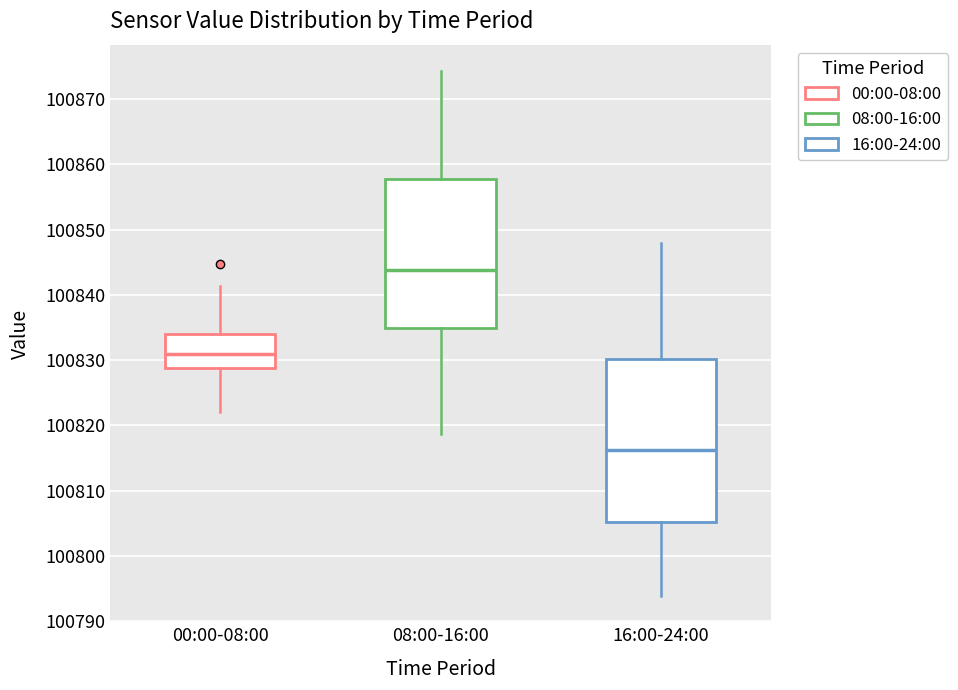

Reading left to right, transcribe this box plot: for each box, give where its median line is, the range the box spans, and where its two whiskers end, as read against the y-axis. The values are not printed on the chart, so give them approximately, as read against the axis.

00:00-08:00: median 100831, box 100829 to 100834, whiskers 100822 to 100841
08:00-16:00: median 100844, box 100835 to 100858, whiskers 100819 to 100874
16:00-24:00: median 100816, box 100805 to 100830, whiskers 100794 to 100848